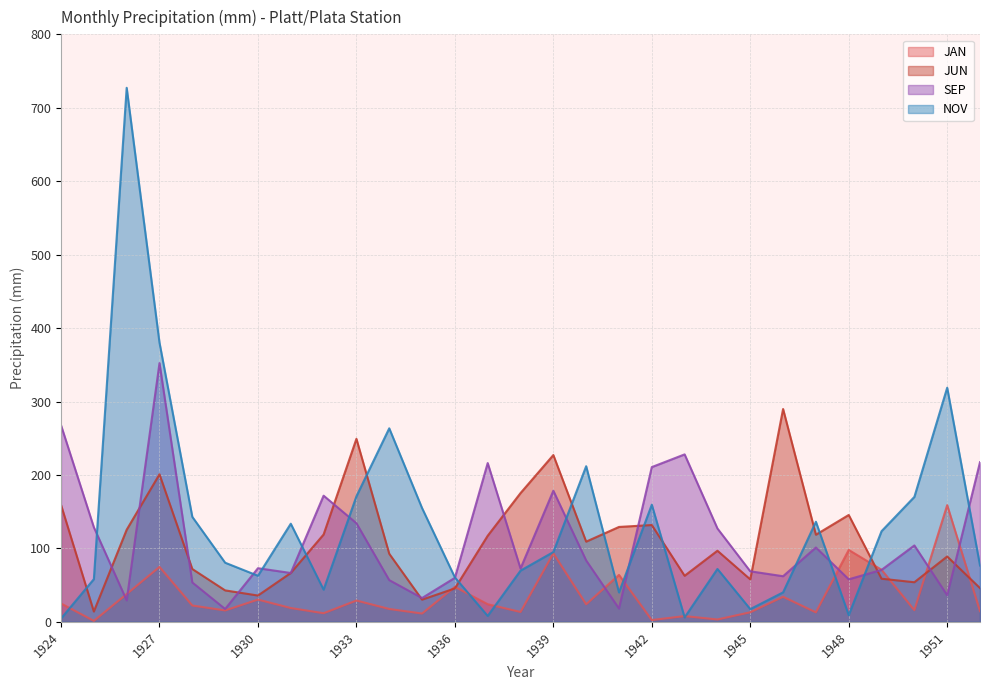

Reading right to left, transcribe all the data shown in this chart.

JAN: 14.5	158.9	15.9	70.9	97.9	12.9	34.1	13.0	3.2	7.8	2.4	63.9	23.9	93.3	13.4	24.0	47.6	11.3	17.5	29.0	11.7	18.8	30.3	15.5	22.2	74.8	37.8	1.3	25.0
JUN: 45.9	89.0	53.9	58.7	145.5	118.6	289.8	57.8	96.8	62.7	131.8	129.2	109.2	227.1	175.3	117.2	45.5	30.2	92.7	249.2	118.9	66.5	35.8	42.8	71.9	200.9	125.4	14.0	159.2
SEP: 217.4	36.2	104.0	70.7	57.9	101.2	62.1	68.8	127.1	228.0	210.7	18.1	83.6	178.5	72.6	216.2	59.9	32.4	56.8	134.3	171.8	66.5	73.0	17.5	53.6	352.3	29.2	128.8	267.7
NOV: 76.7	318.8	170.1	123.4	9.1	136.3	40.1	17.3	72.0	6.0	159.5	40.0	211.9	95.0	69.7	8.0	60.5	154.9	263.5	170.9	43.8	133.6	62.7	80.5	142.9	380.1	727.2	58.1	4.5